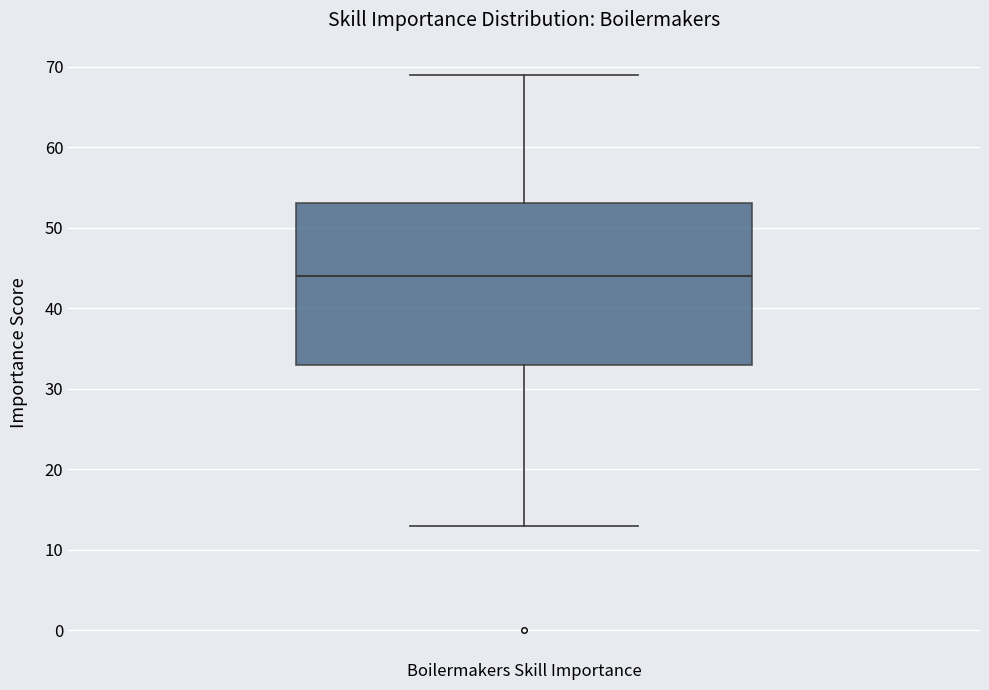

Where does the lower whisker of the box for Boilermakers Skill Importance end on the y-axis? The values are not printed on the chart, so give them approximately, as read against the axis.

13